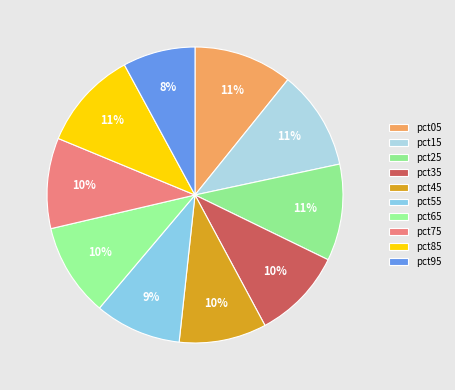

What percentage do pct55 and pct35 together represent?

19.4%